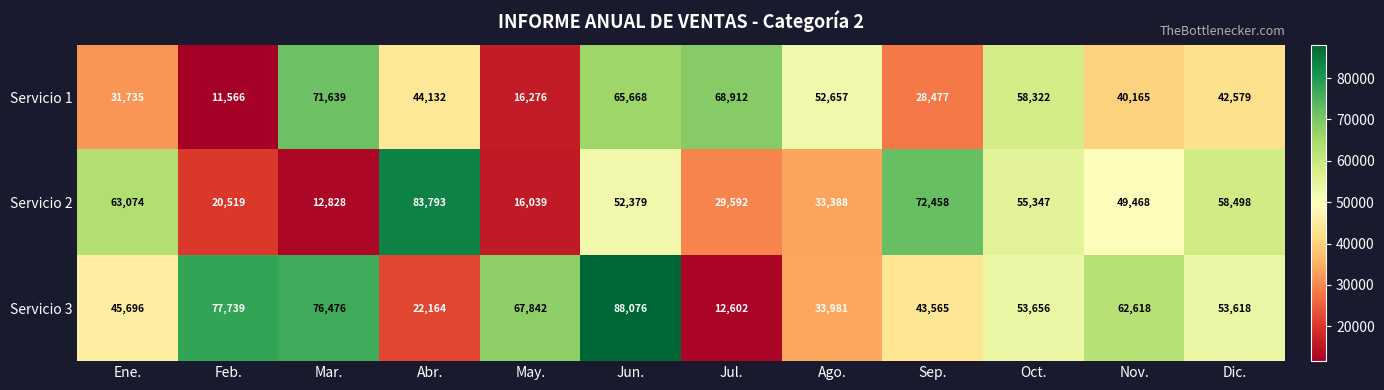

Is it true that Servicio 2 equals 7838 at Jul.?

False